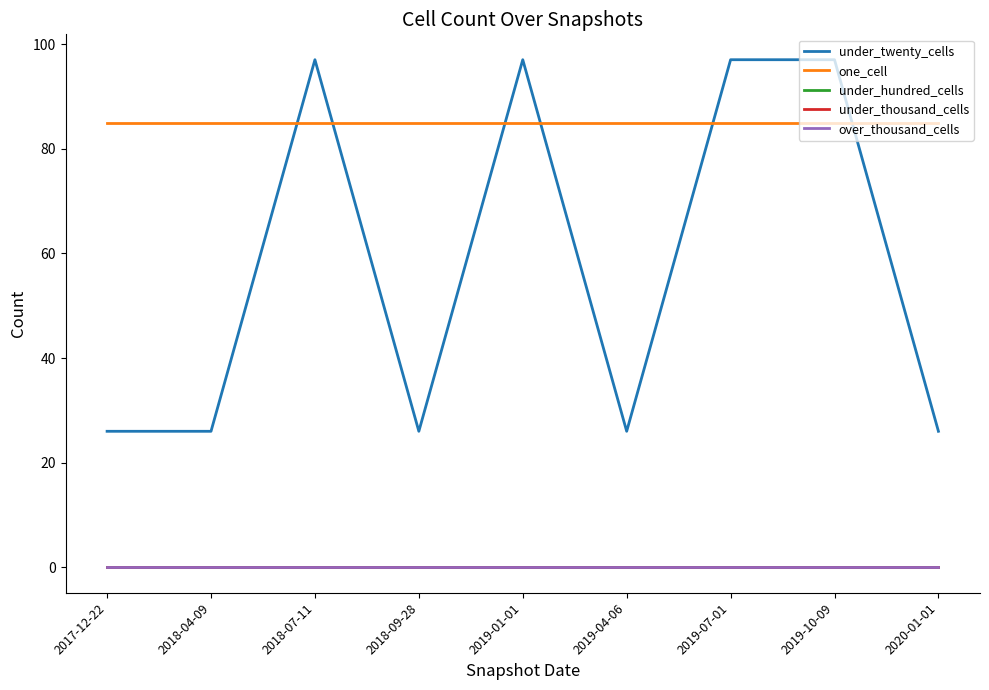

True or false: under_thousand_cells has more than 0 interior local peaks.

False